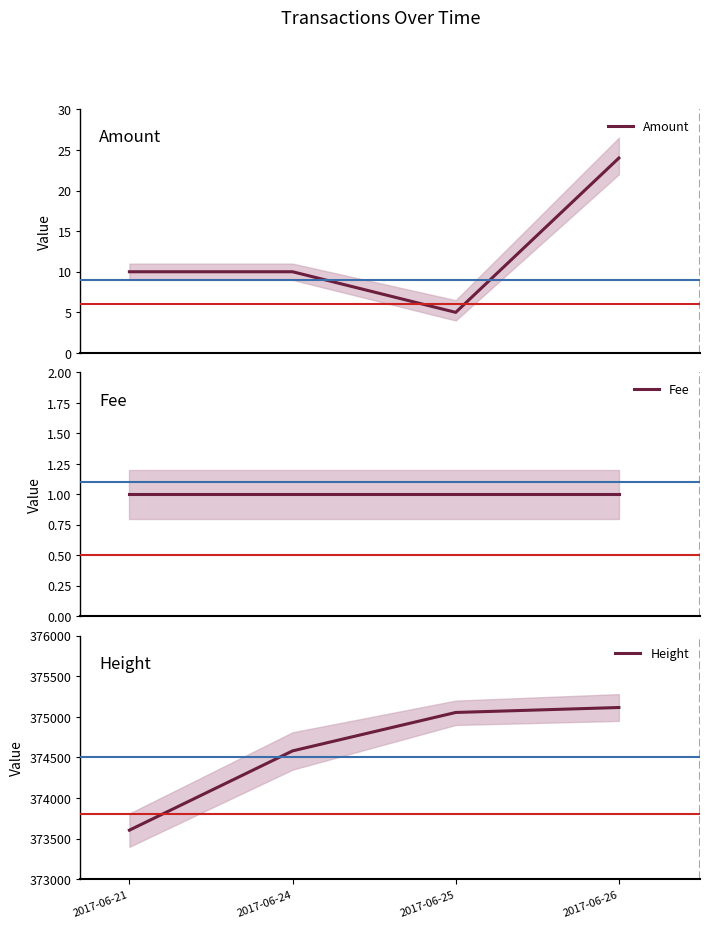

What is the average value of the Amount series?

12